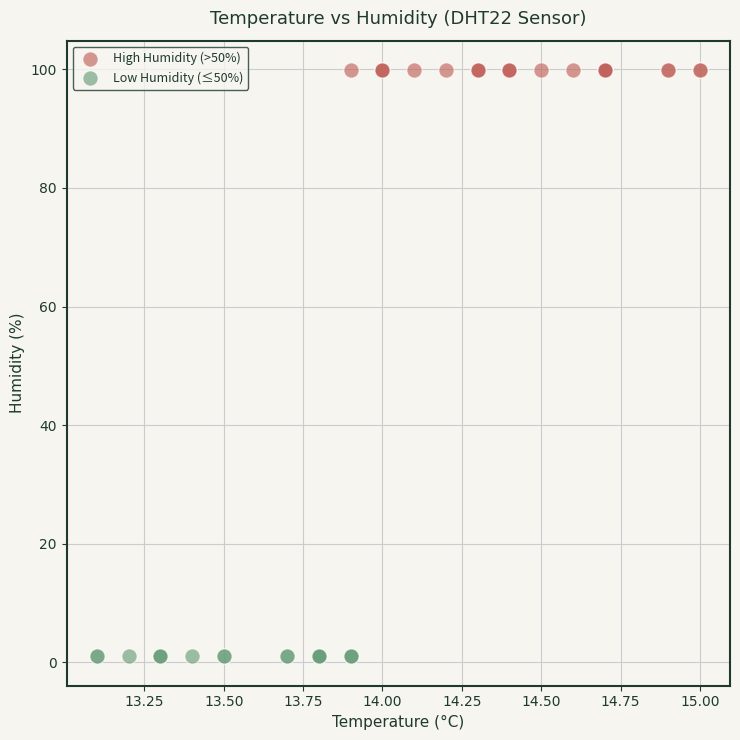

What are all the series names shown in the legend?

High Humidity (>50%), Low Humidity (≤50%)